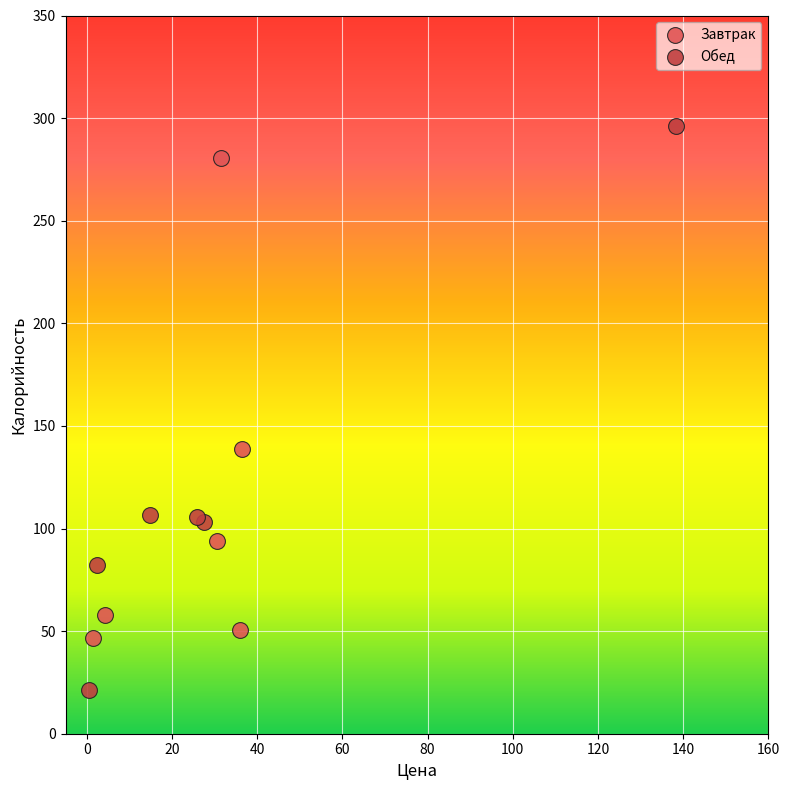

Which series contains the lowest Y value?

Обед